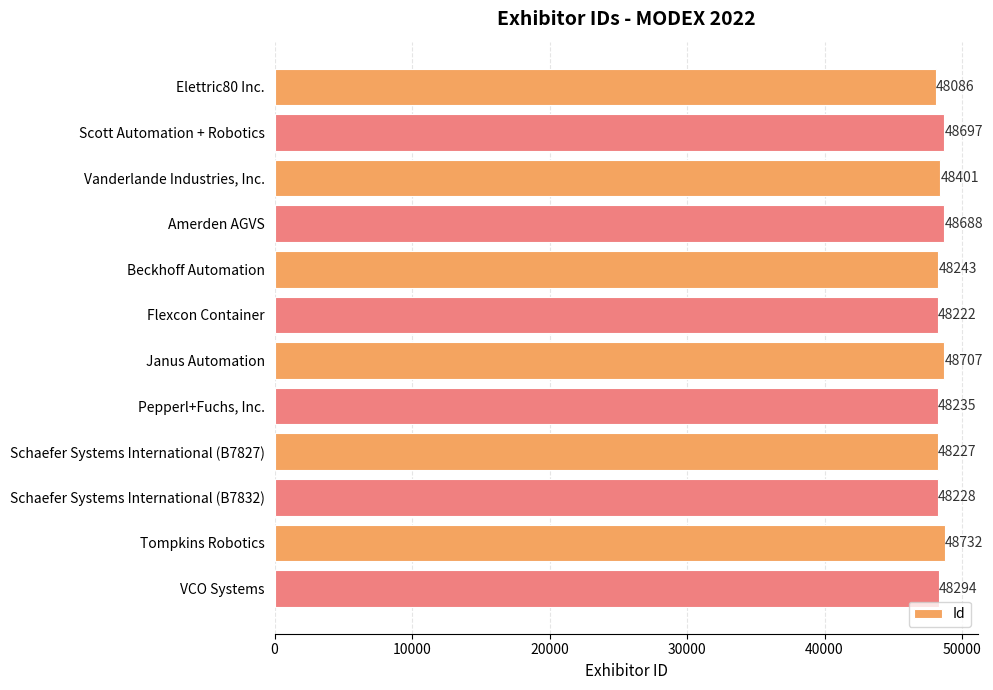

What is the difference between the second highest and minimum values?

621